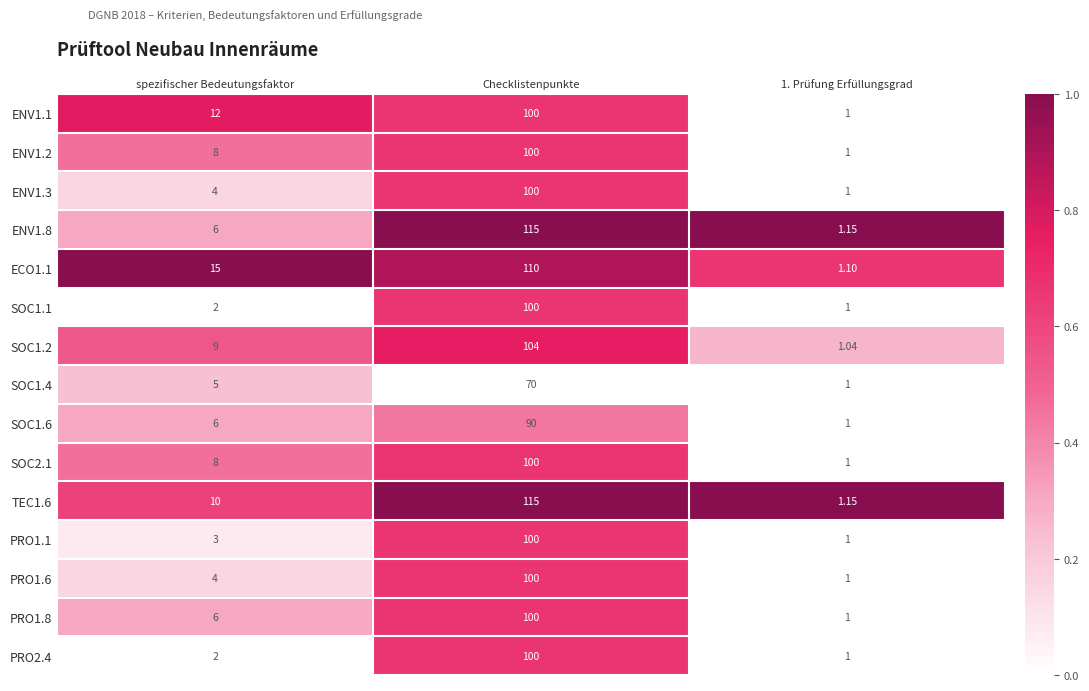

Is the value of SOC1.2 at Checklistenpunkte greater than the value of ENV1.8 at spezifischer Bedeutungsfaktor?

Yes